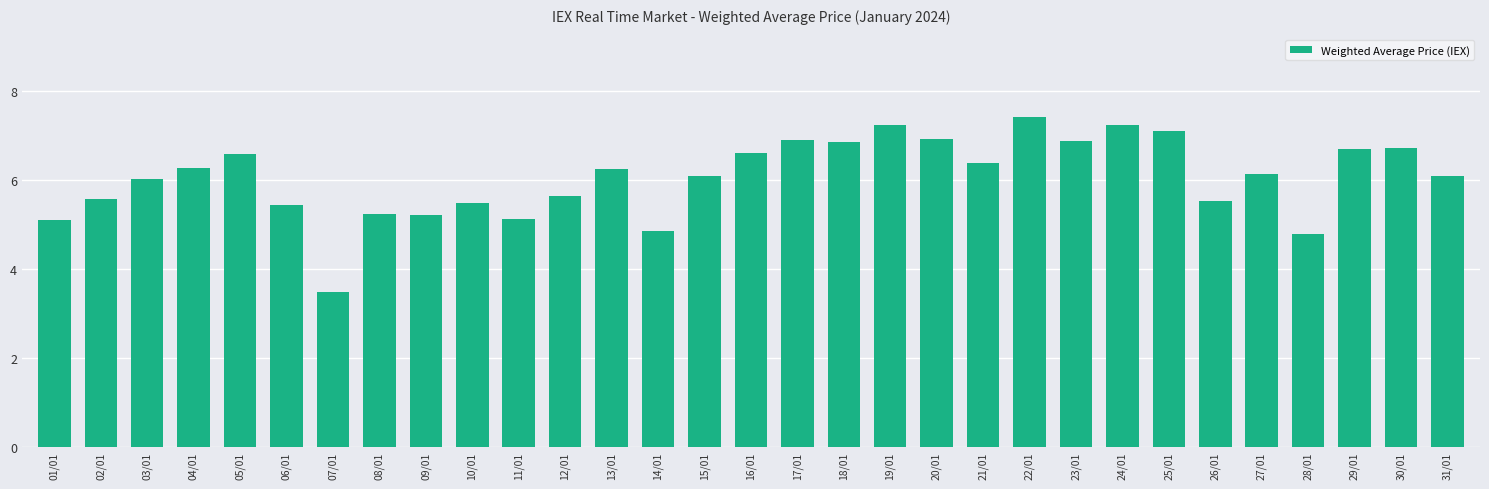

What is the label of the 21st bar from the left?

21/01